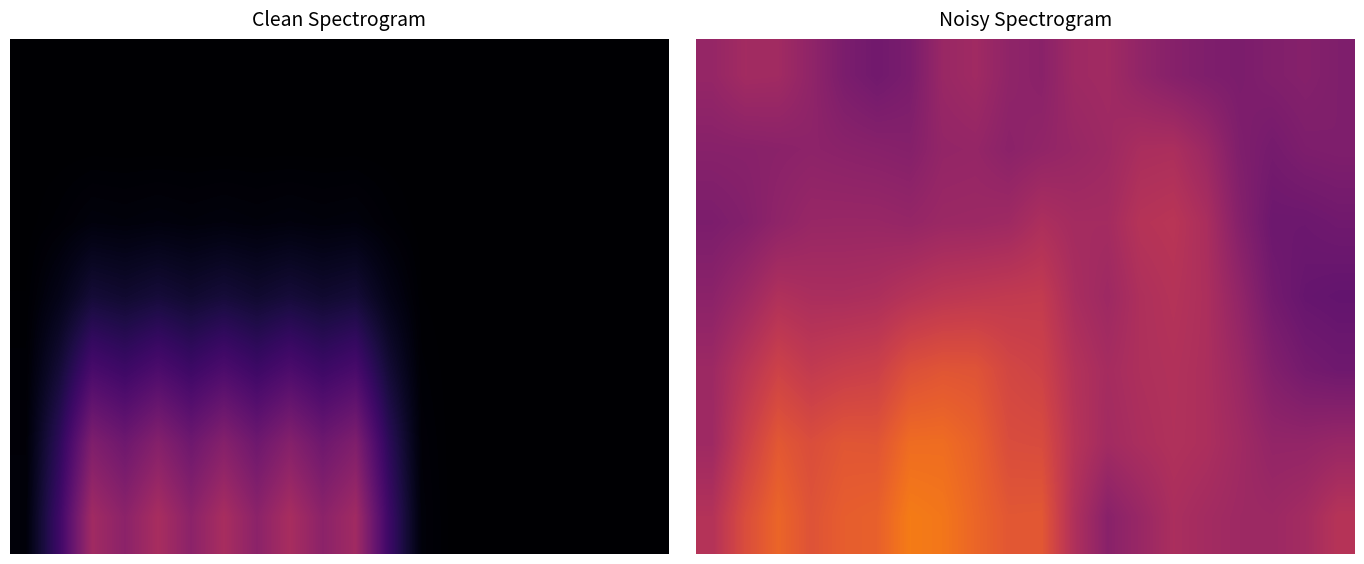

At how many categories does at least one series exceed 0?

20